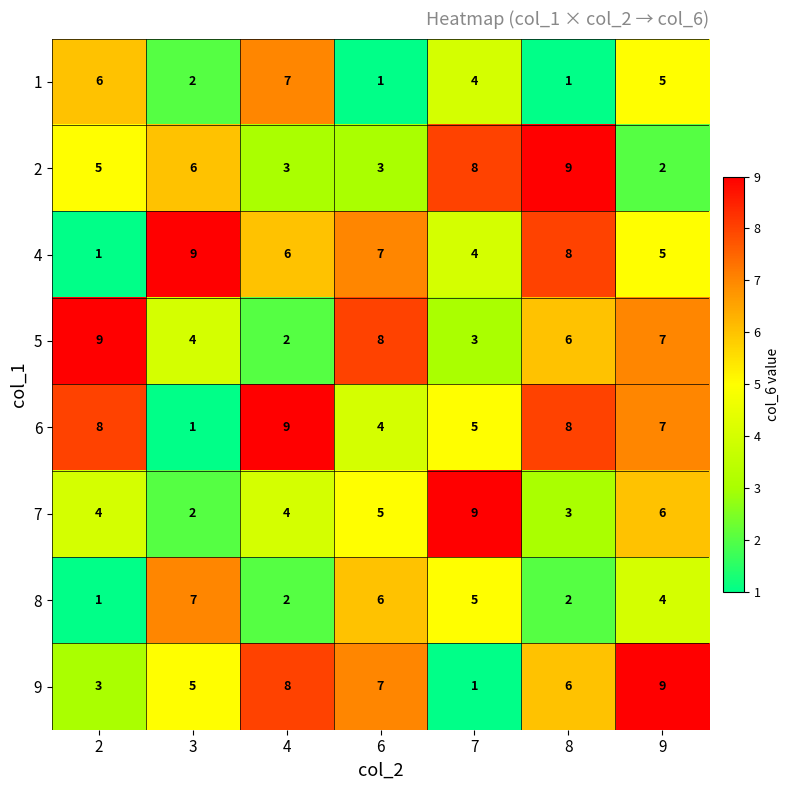

At which category is the sum across all series the highest?

9